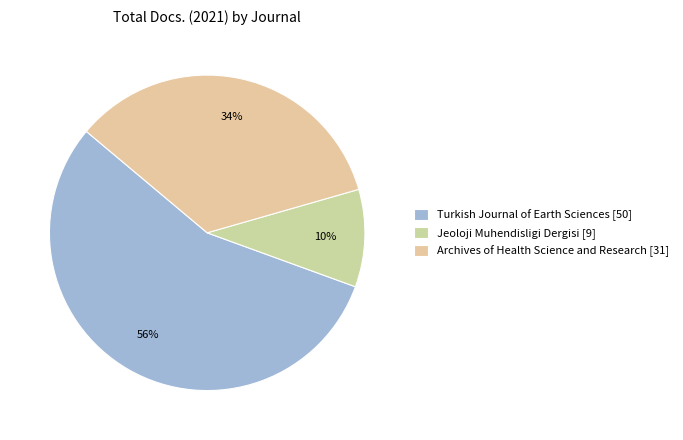

Which category has the smallest portion of the pie?

Jeoloji Muhendisligi Dergisi